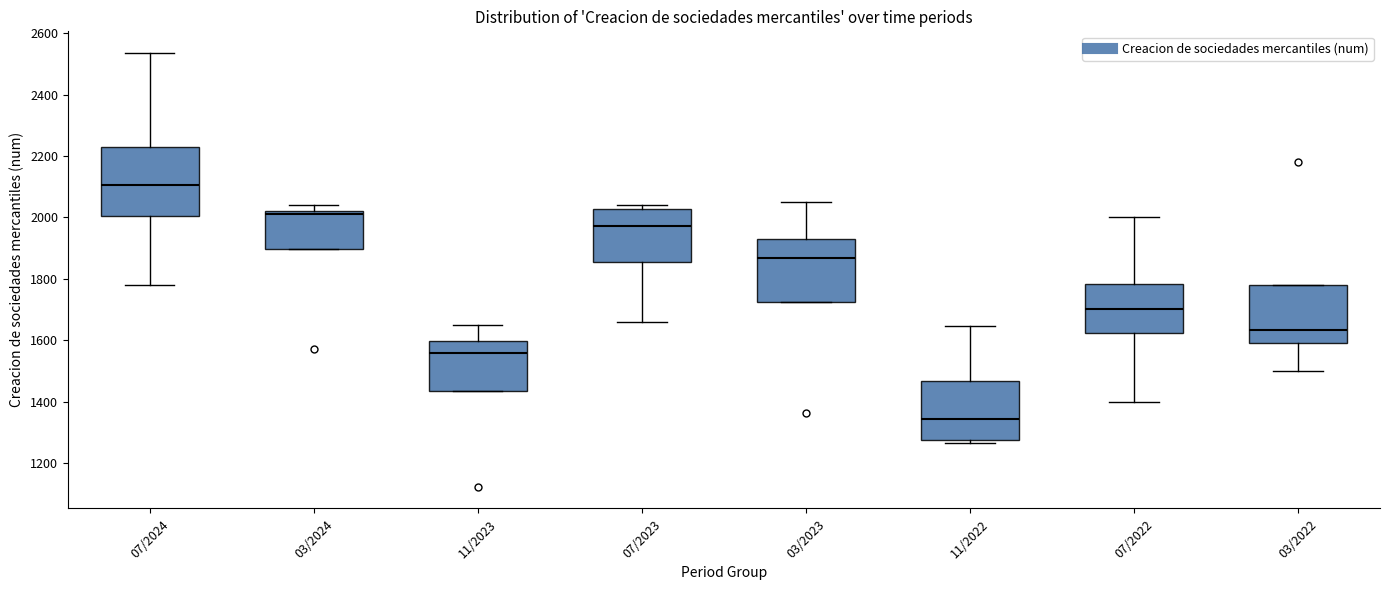

Reading left to right, transcribe this box plot: for each box, give where its median line is, the range the box spans, and where its two whiskers end, as read against the y-axis. The values are not printed on the chart, so give them approximately, as read against the axis.

07/2024: median 2100, box 2000 to 2240, whiskers 1780 to 2540
03/2024: median 2020 (just below the box's upper edge), box 1900 to 2020, whiskers 1900 to 2040
11/2023: median 1560, box 1440 to 1600, whiskers 1440 to 1660
07/2023: median 1980, box 1860 to 2020, whiskers 1660 to 2040
03/2023: median 1860, box 1720 to 1940, whiskers 1720 to 2040
11/2022: median 1340, box 1280 to 1460, whiskers 1260 to 1640
07/2022: median 1700, box 1620 to 1780, whiskers 1400 to 2000
03/2022: median 1640, box 1600 to 1780, whiskers 1500 to 1780